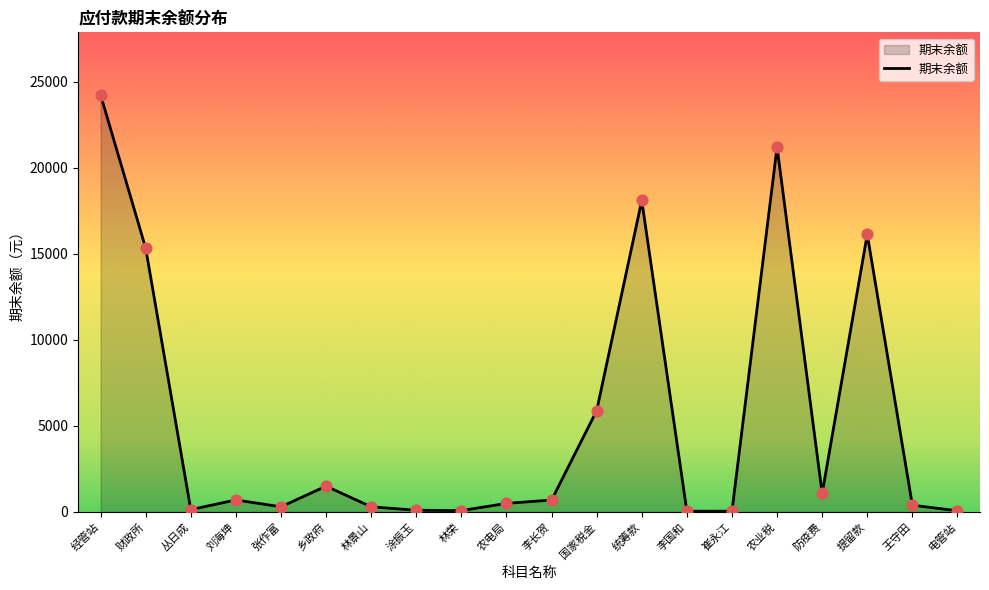

Approximately how many times larger is the value at 国家税金 compared to 财政所?

0.4